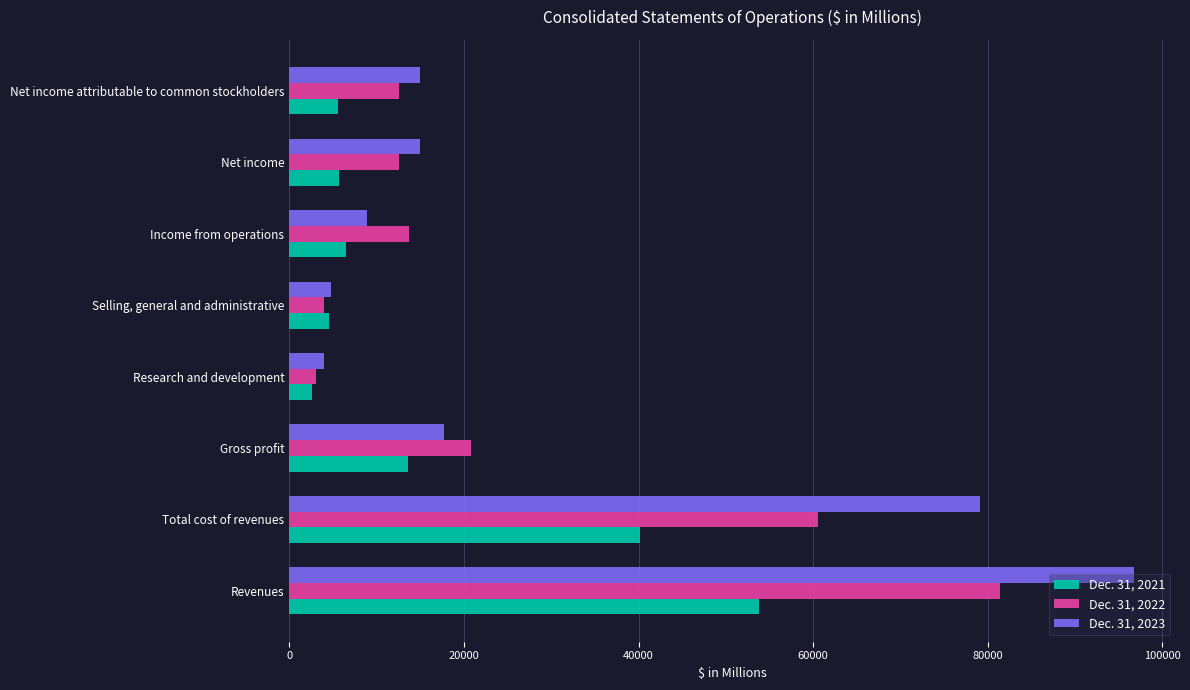

At which category is the sum across all series the highest?

Revenues